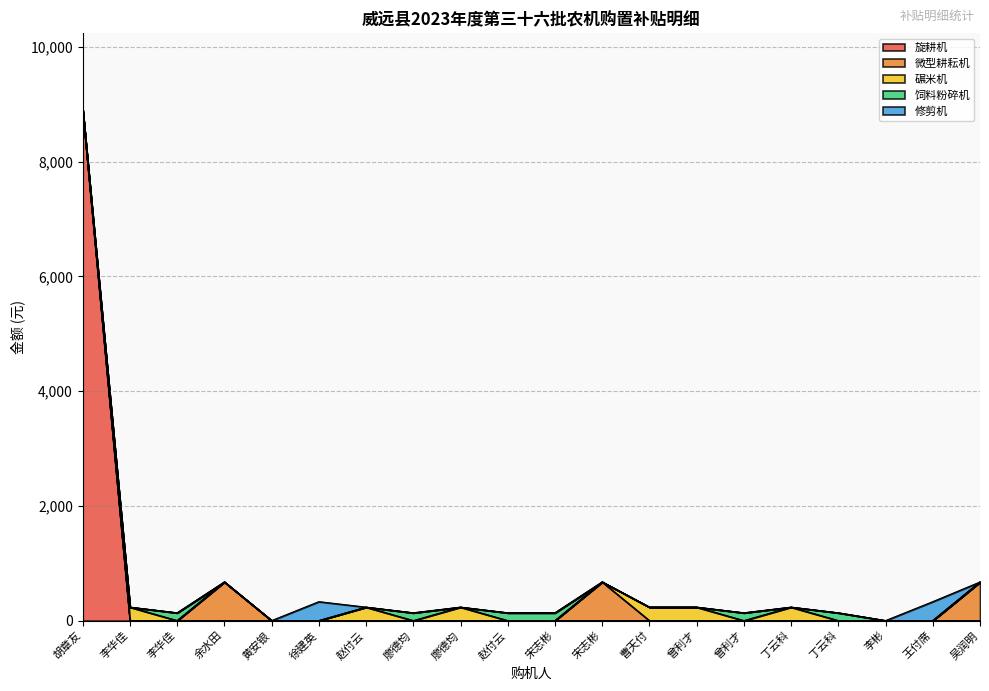

True or false: 补贴额总计 and 中央金额 cross at least once.

False